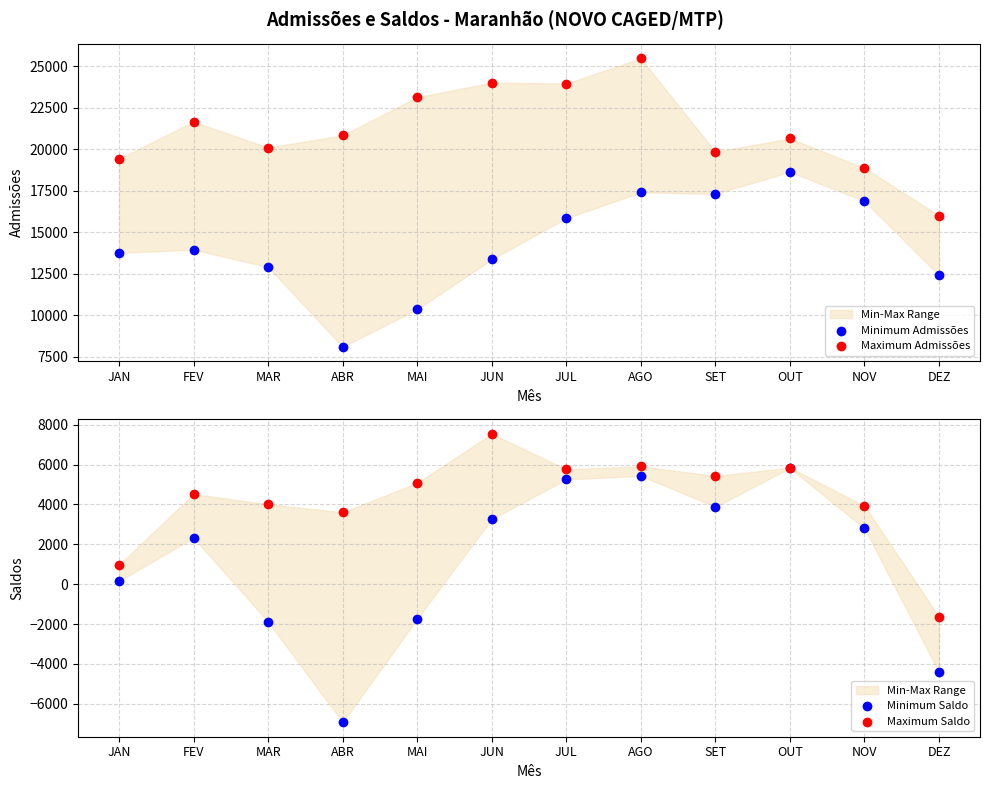

Is the value of Minimum Admissões at DEZ greater than the value of Maximum Admissões at AGO?

No